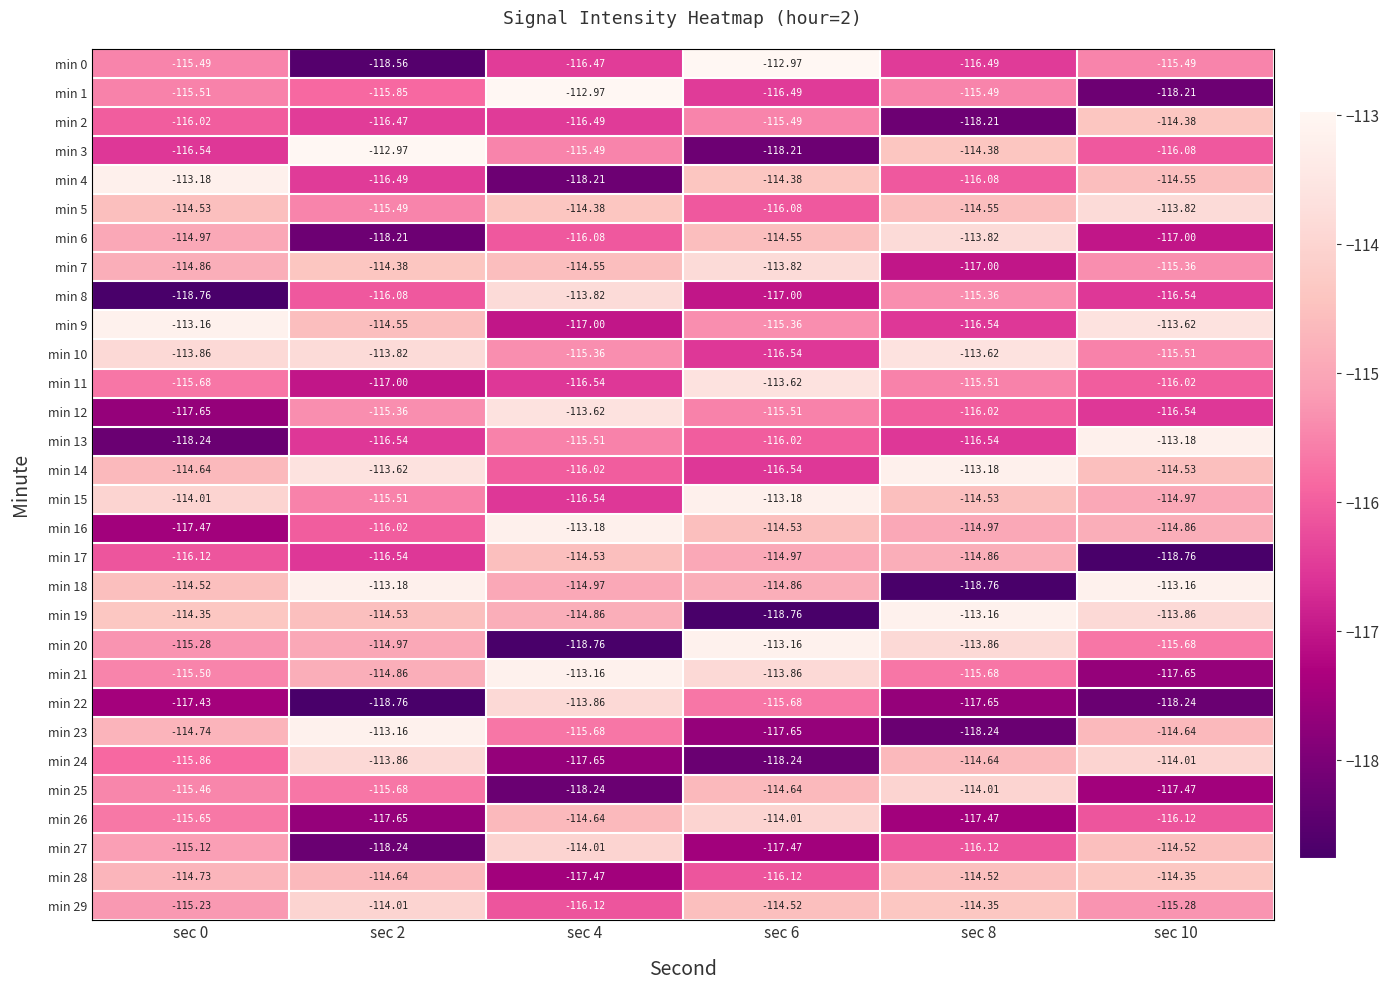

At how many categories does at least one series exceed -113?

3